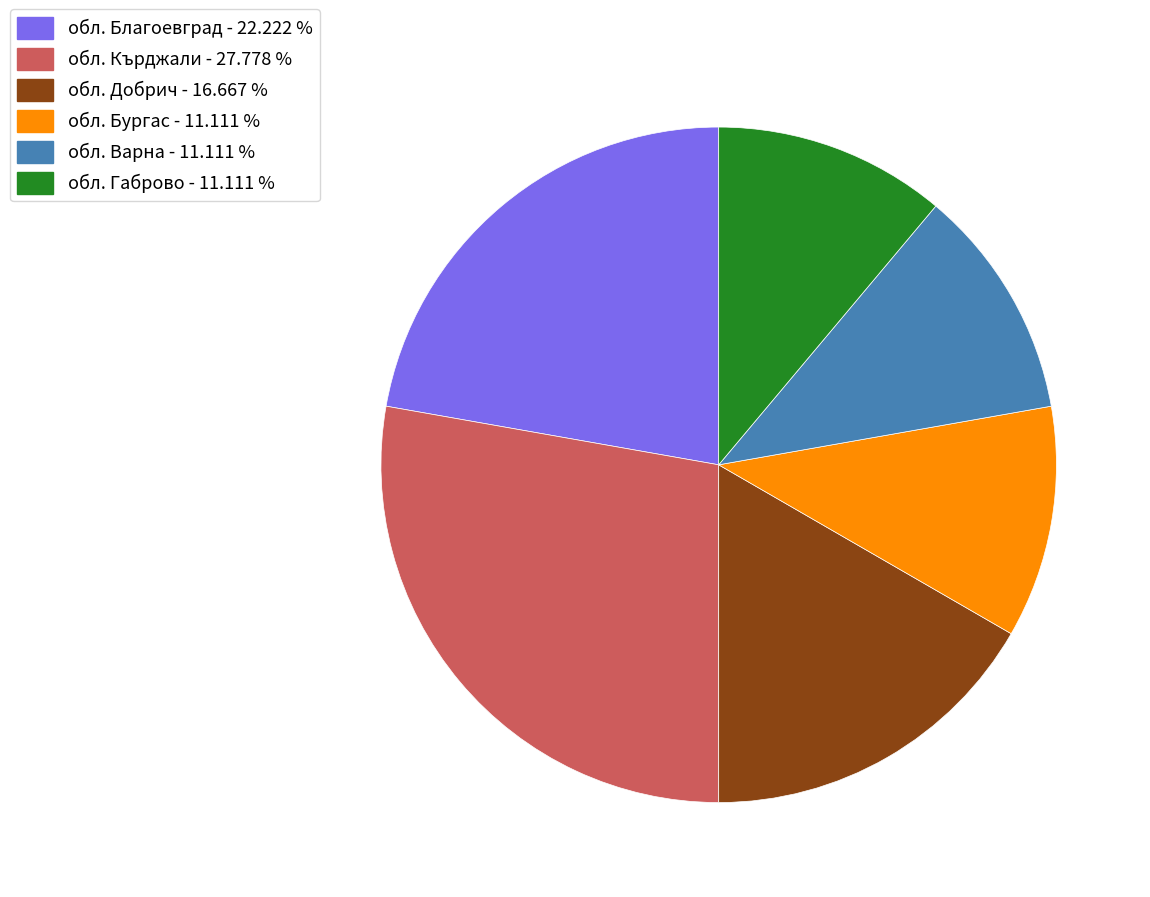

Does any single category account for the majority?

No